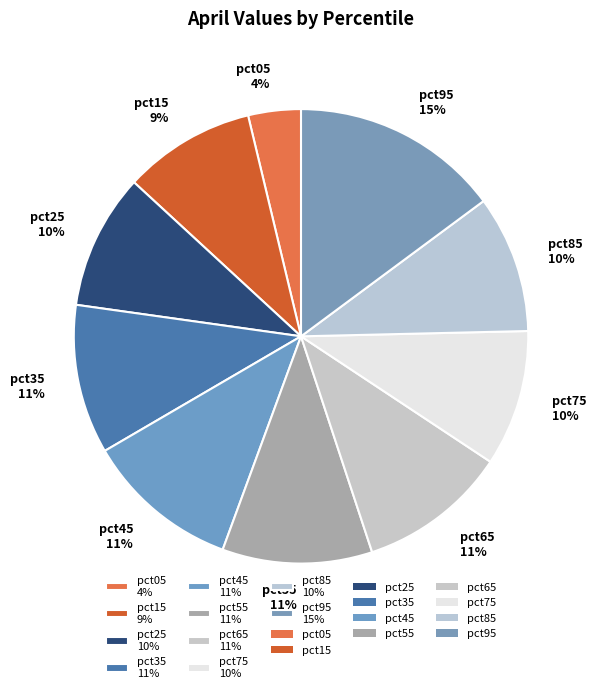

The pct55 slice represents 1% of the pie. True or false?

False